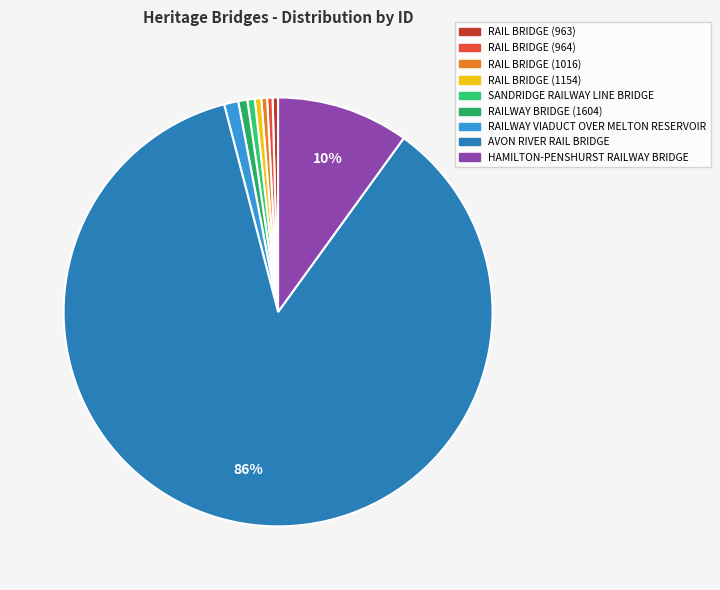

Rank the categories by value from lowest to highest.

RAIL BRIDGE (963), RAIL BRIDGE (964), RAIL BRIDGE (1016), RAIL BRIDGE (1154), SANDRIDGE RAILWAY LINE BRIDGE, RAILWAY BRIDGE (1604), RAILWAY VIADUCT OVER MELTON RESERVOIR, HAMILTON-PENSHURST RAILWAY BRIDGE, AVON RIVER RAIL BRIDGE